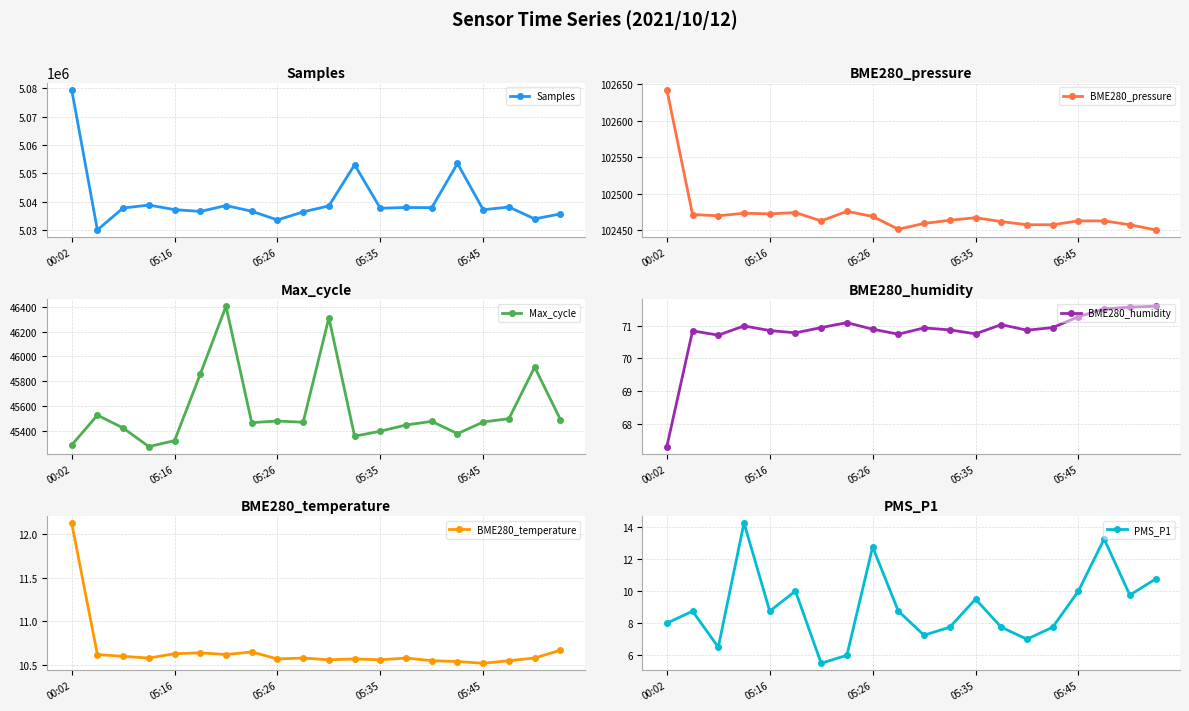

Which series has the largest total across all categories?

Samples